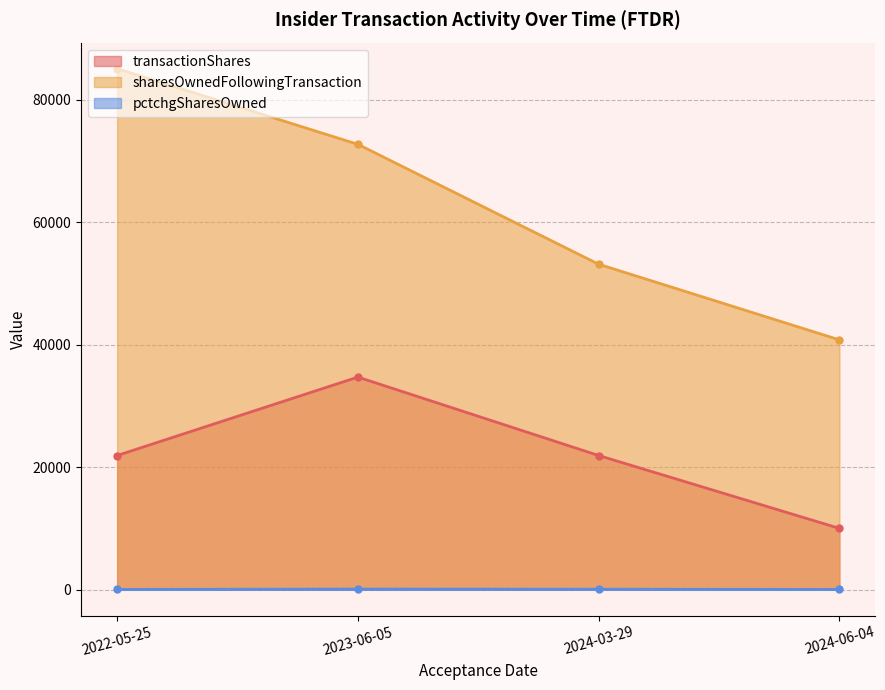

In transactionShares, how many points are higher than both neighbors (excluding endpoints)?

1